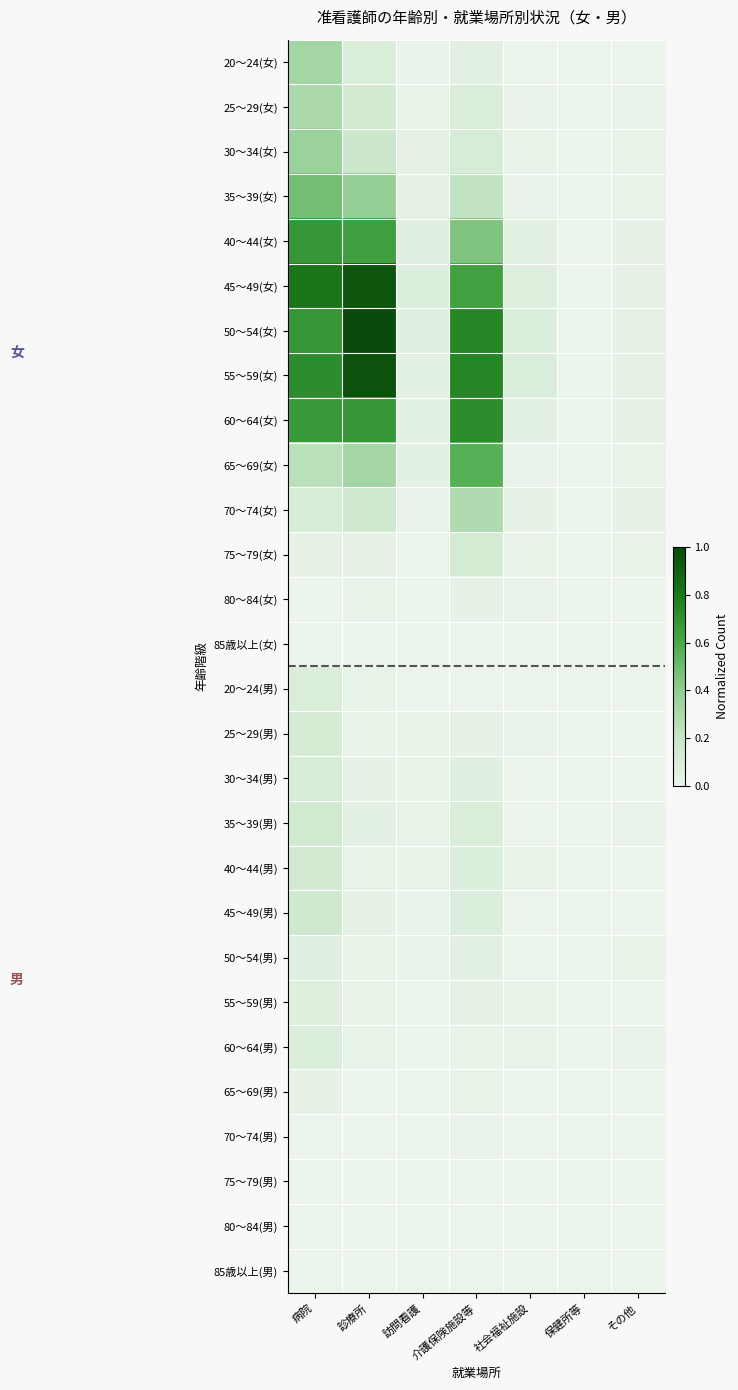

Which series has the widest spread of values?

50～54(女)